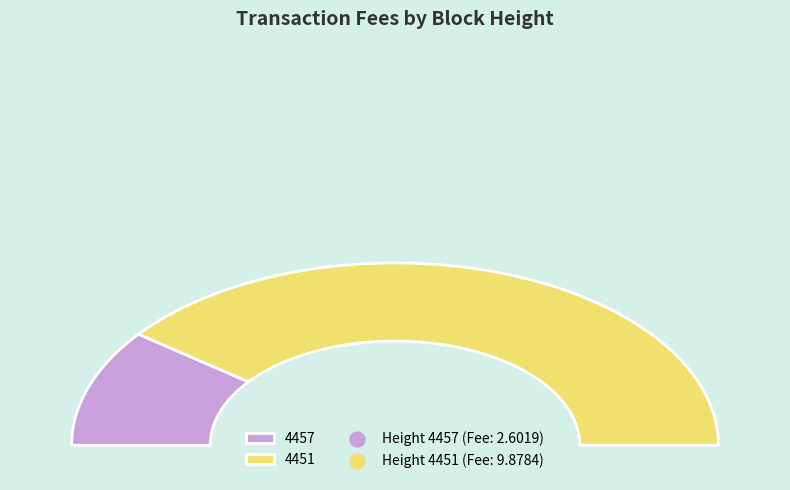

To the nearest percent, what is the combined percentage of 4457 and 4451?

100%